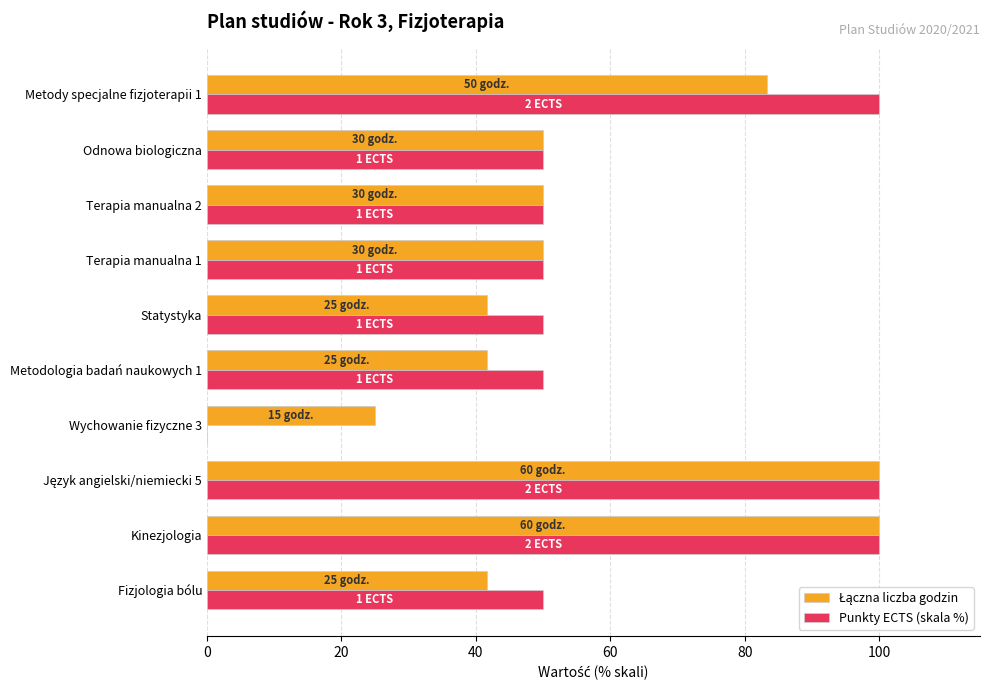

Which series changed the most between Odnowa biologiczna and Metody specjalne fizjoterapii 1?

Punkty ECTS (skala %)